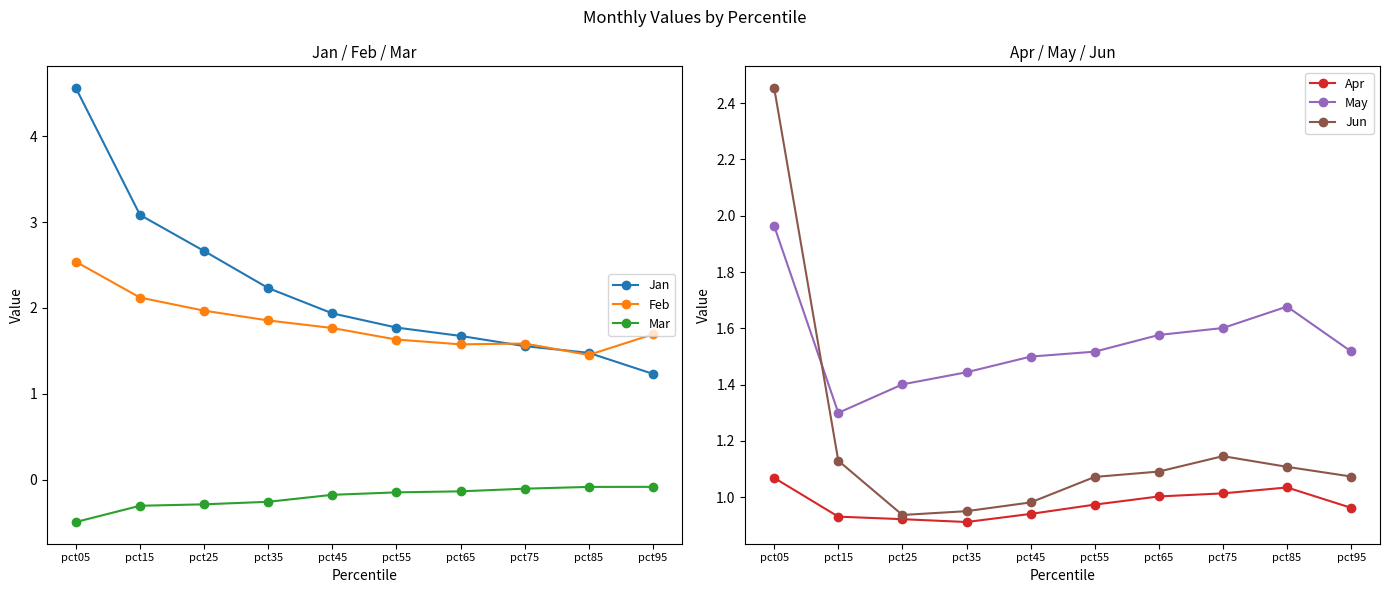

Which series ends up on top after the final intersection of Jan and May?

May